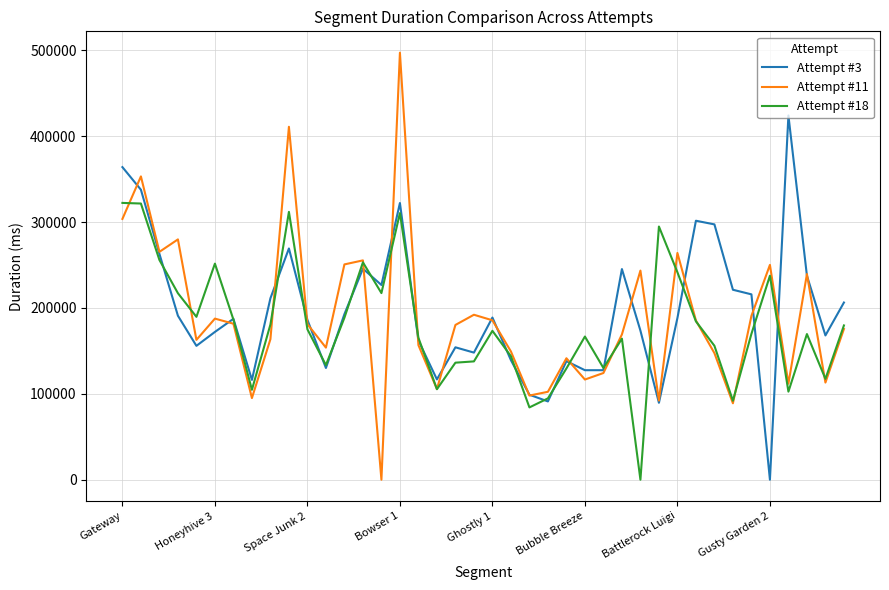

Which series has the widest spread of values?

Attempt #11